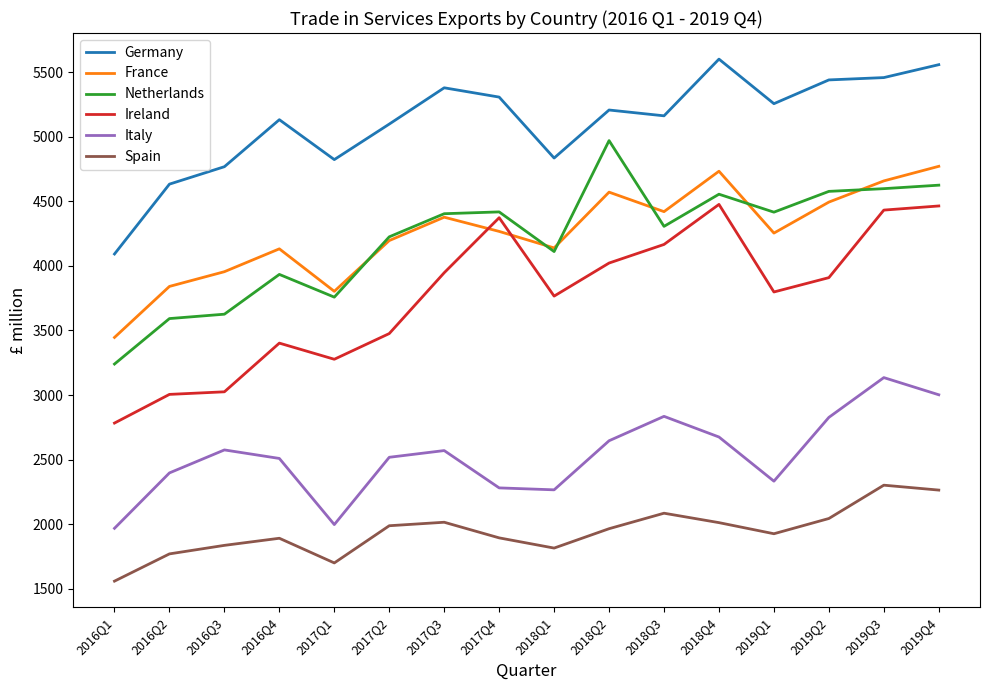

Between which two adjacent categories do France and Ireland first intersect?

2017Q3 and 2017Q4